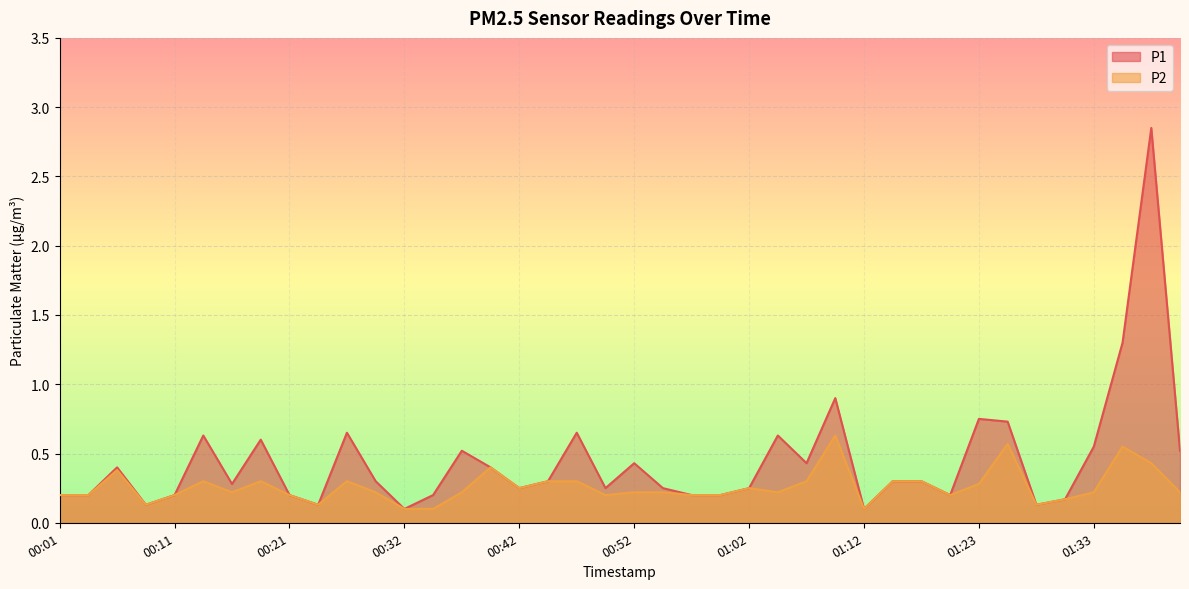

The P2 series shows 0.2 at 01:00. True or false?

True